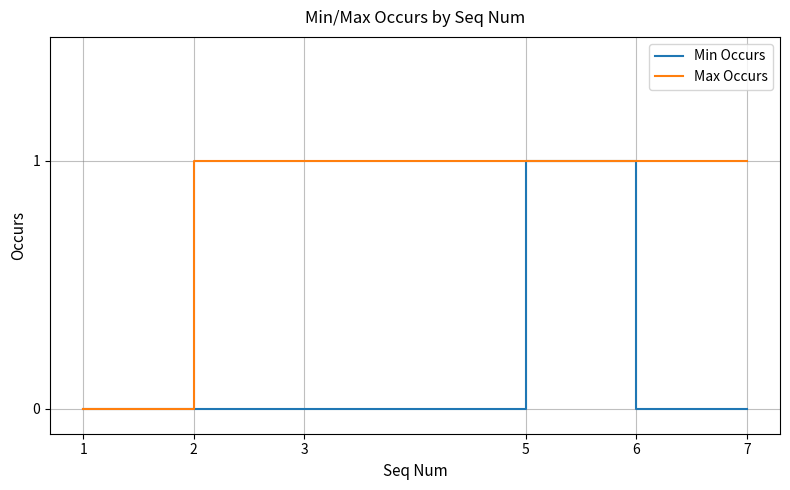

At which category is the sum across all series the highest?

5